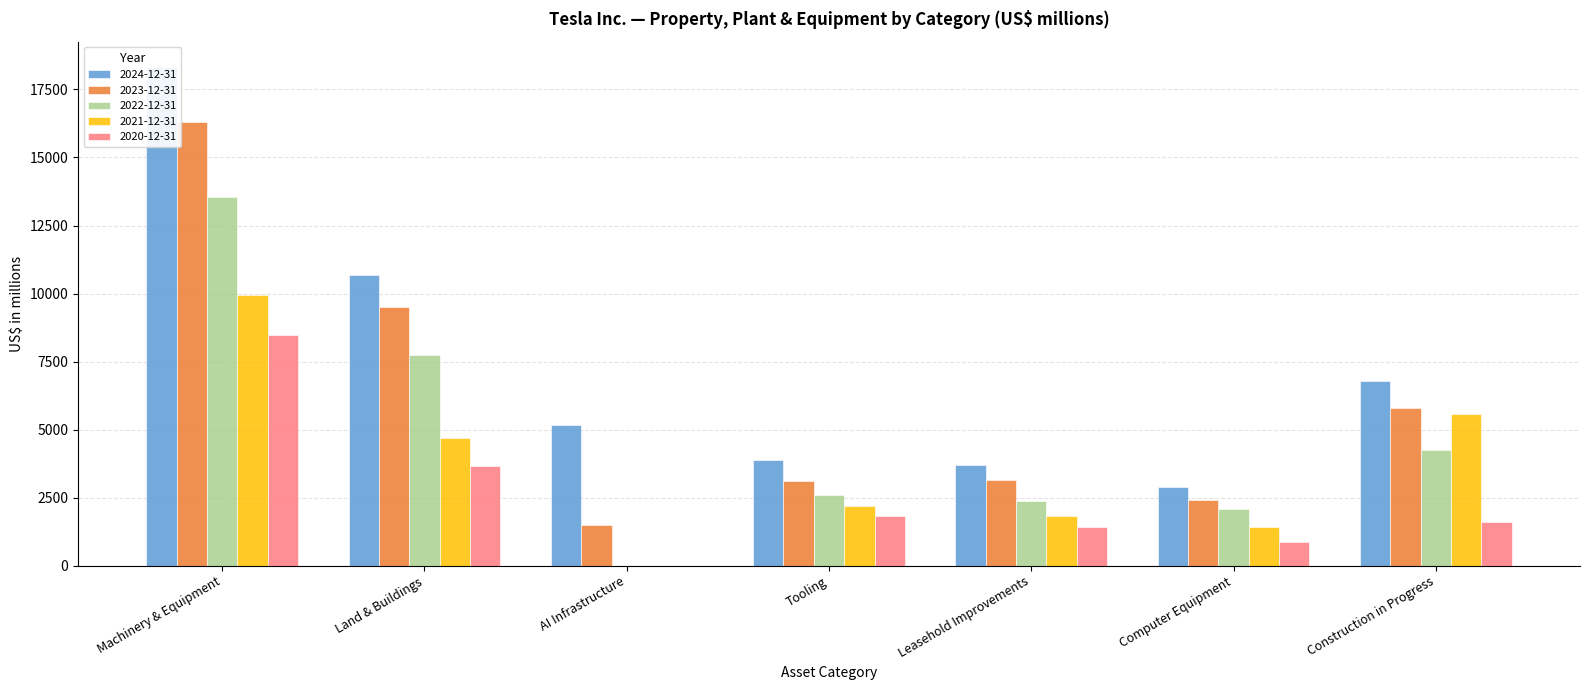

Count the number of categories in the chart.

7